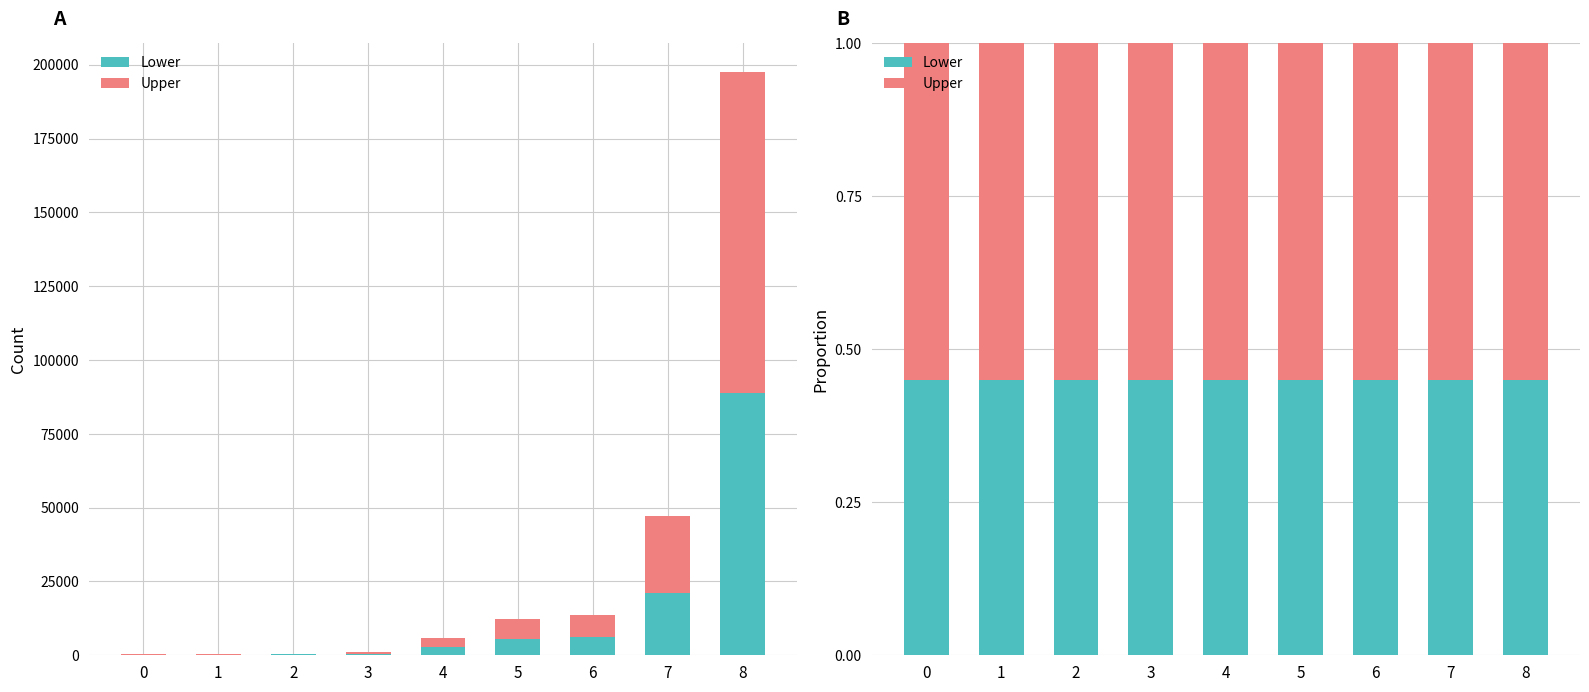

Reading left to right, transcribe all the data shown in this chart.

Lower: 0.5	0.5	0.5	0.5	0.5	0.5	0.5	0.5	0.5
Upper: 0.6	0.6	0.6	0.6	0.6	0.6	0.6	0.6	0.6